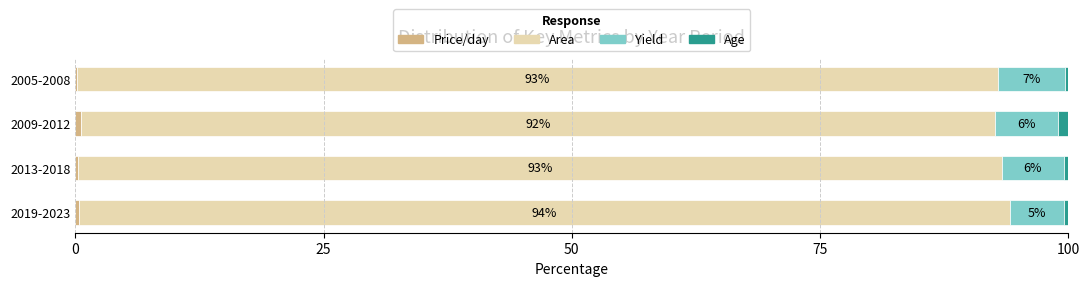

What is the total value across all series at 2005-2008?

100.0